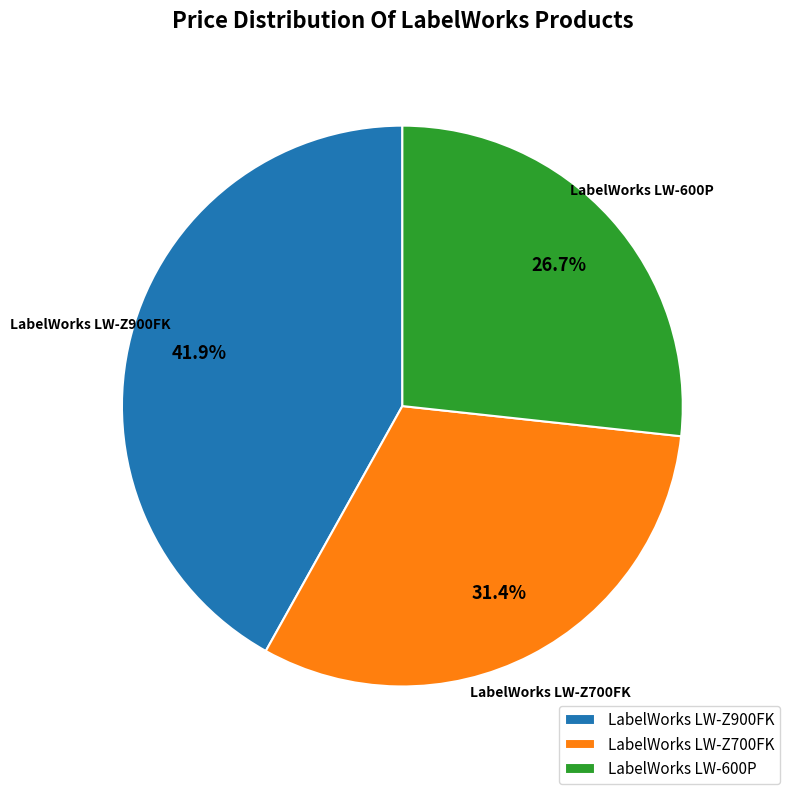

What percentage is NOT represented by LabelWorks LW-Z700FK?

68.6%